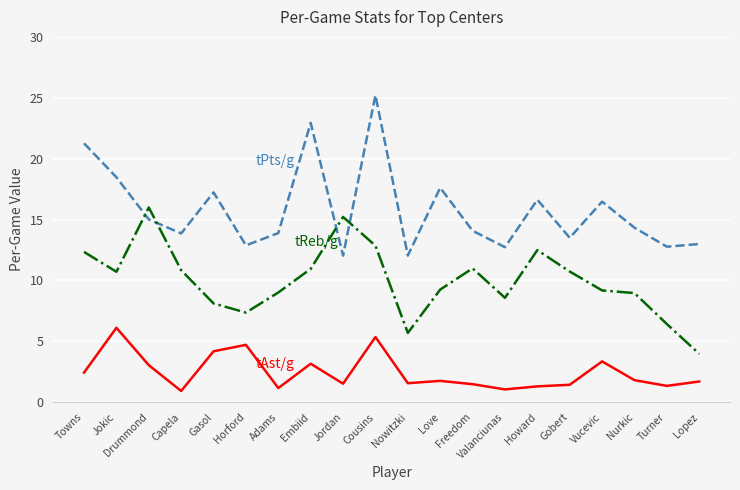

At which category is the sum across all series the highest?

Cousins